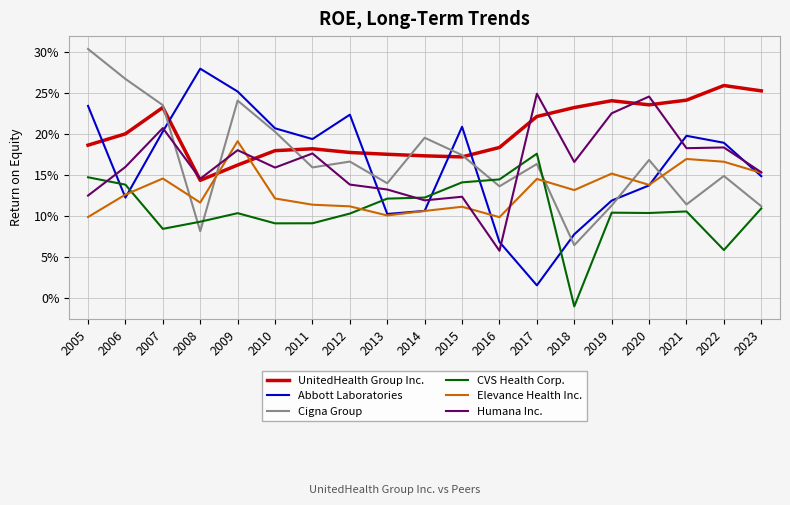

Does the chart have visible grid lines?

Yes